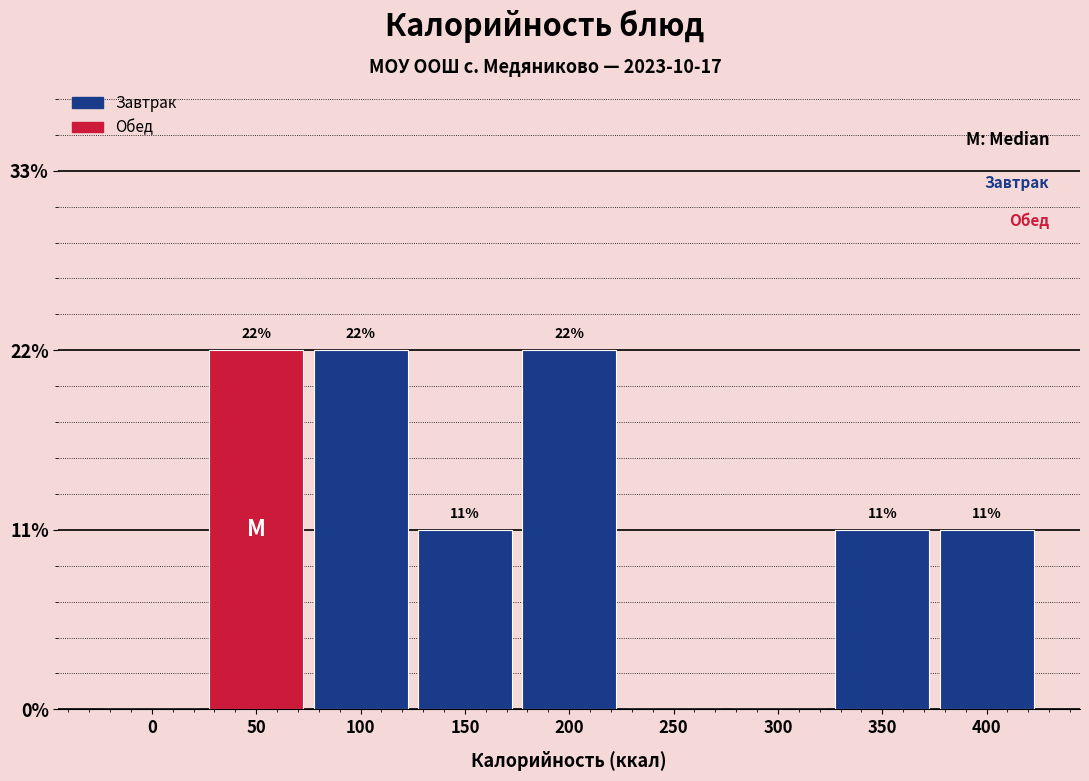

Are the bars horizontal?

No